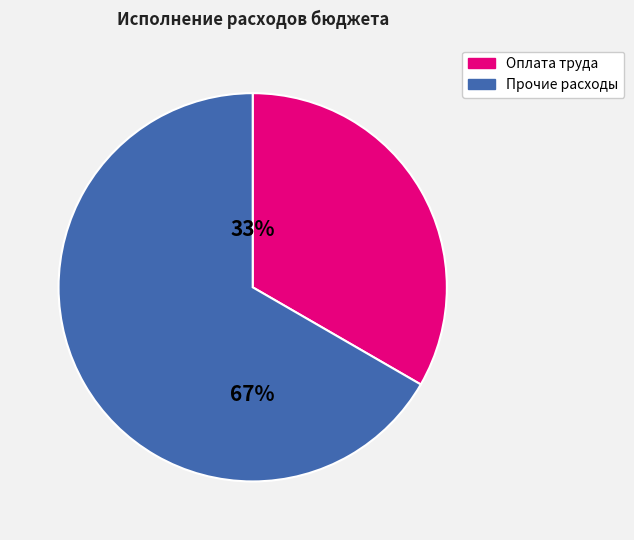

To the nearest percent, what is the average slice percentage?

50%